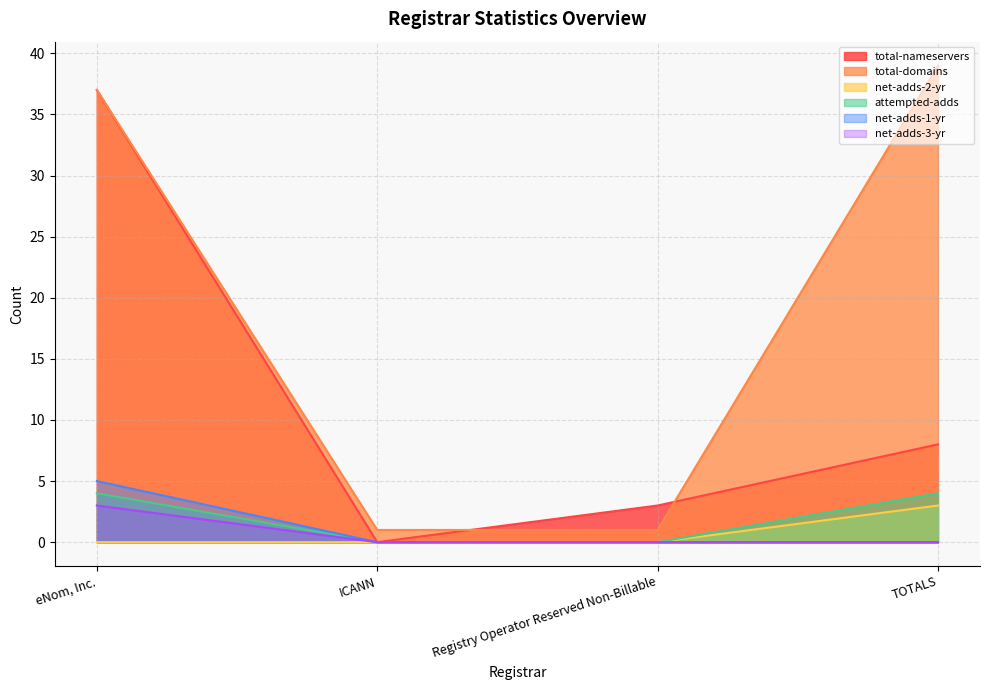

What is the value of the total-domains point at the 3rd from the left?

1